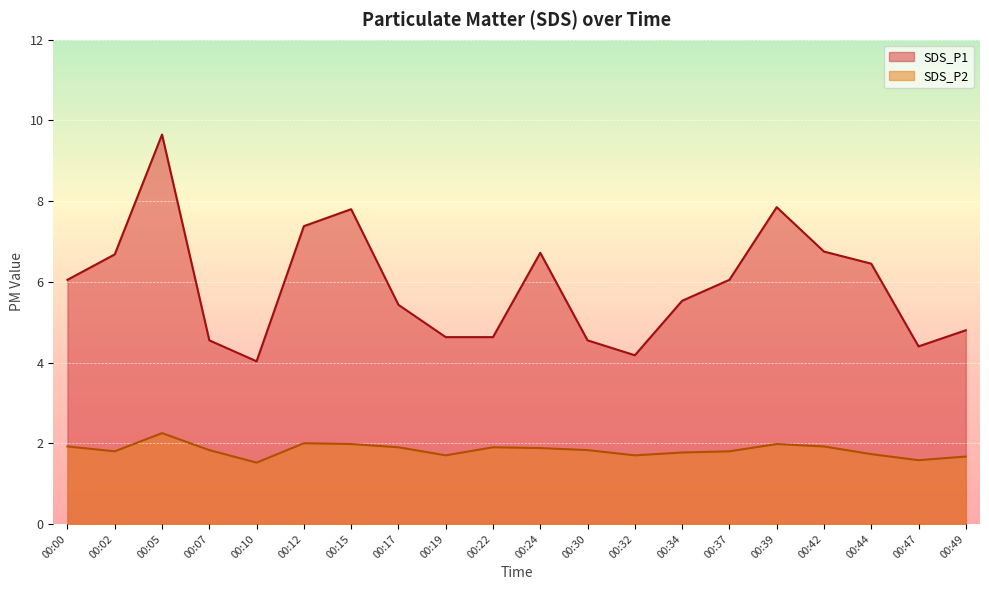

What is the difference between the SDS_P2 values at 00:49 and 00:22?

0.2